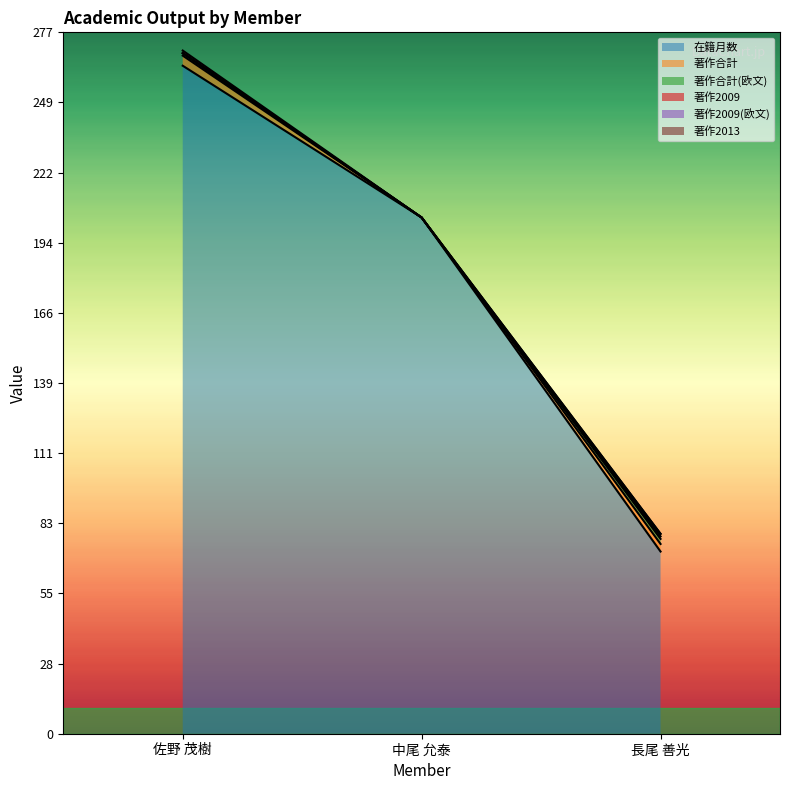

How many 著作合計 values are between 0 and 4?

3